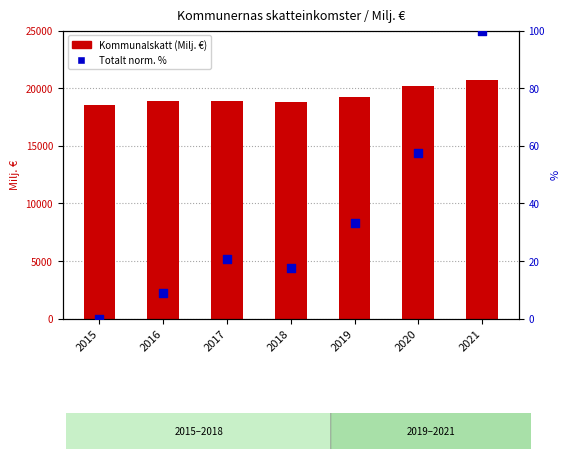

Which series has the largest total across all categories?

Kommunalskatt